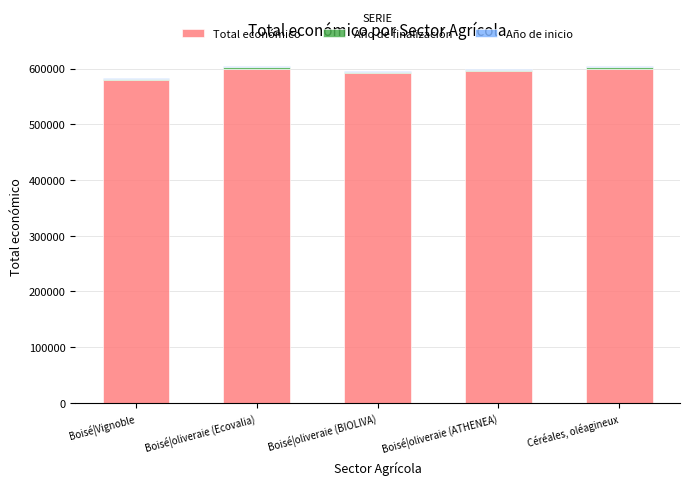

How many data points in Total económico are less than 595436?

2